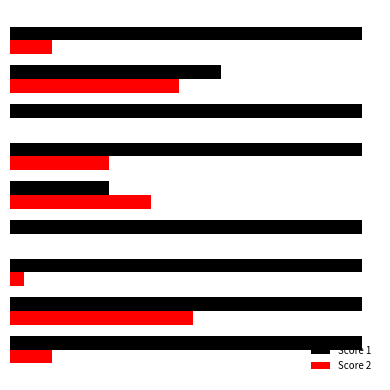

At how many categories does at least one series exceed 13?

8